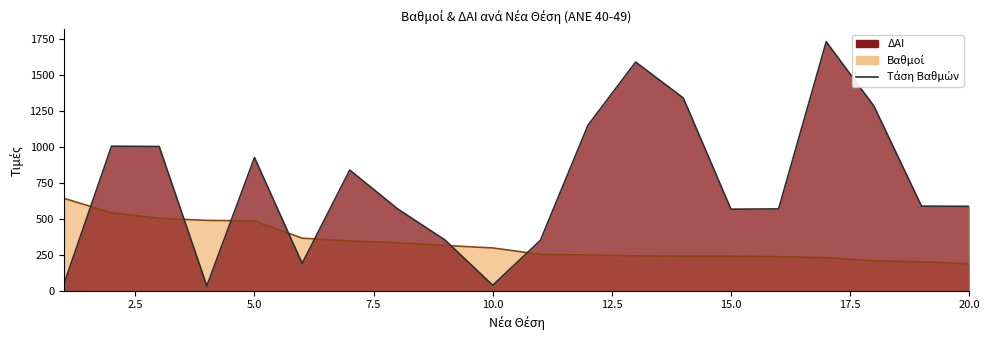

Reading left to right, what are all the values shown in this chart?

Βαθμοί: 642.5	541.4	503.5	489.0	485.1	365.2	345.8	333.4	314.2	297.5	252.2	248.2	243.0	240.5	239.9	236.6	230.0	207.8	201.0	187.5
ΔΑΙ: 46.0	1005.0	1003.0	33.0	926.0	190.0	839.0	570.0	352.0	38.0	350.0	1151.0	1590.0	1340.0	567.0	569.0	1731.0	1284.0	588.0	587.0